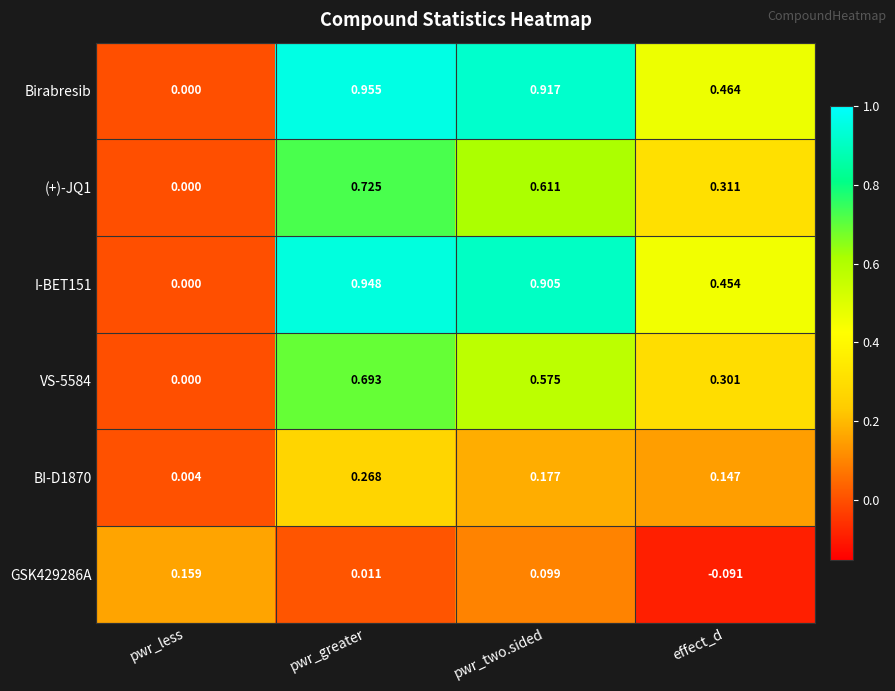

At which label is VS-5584 closest to 0?

pwr_less